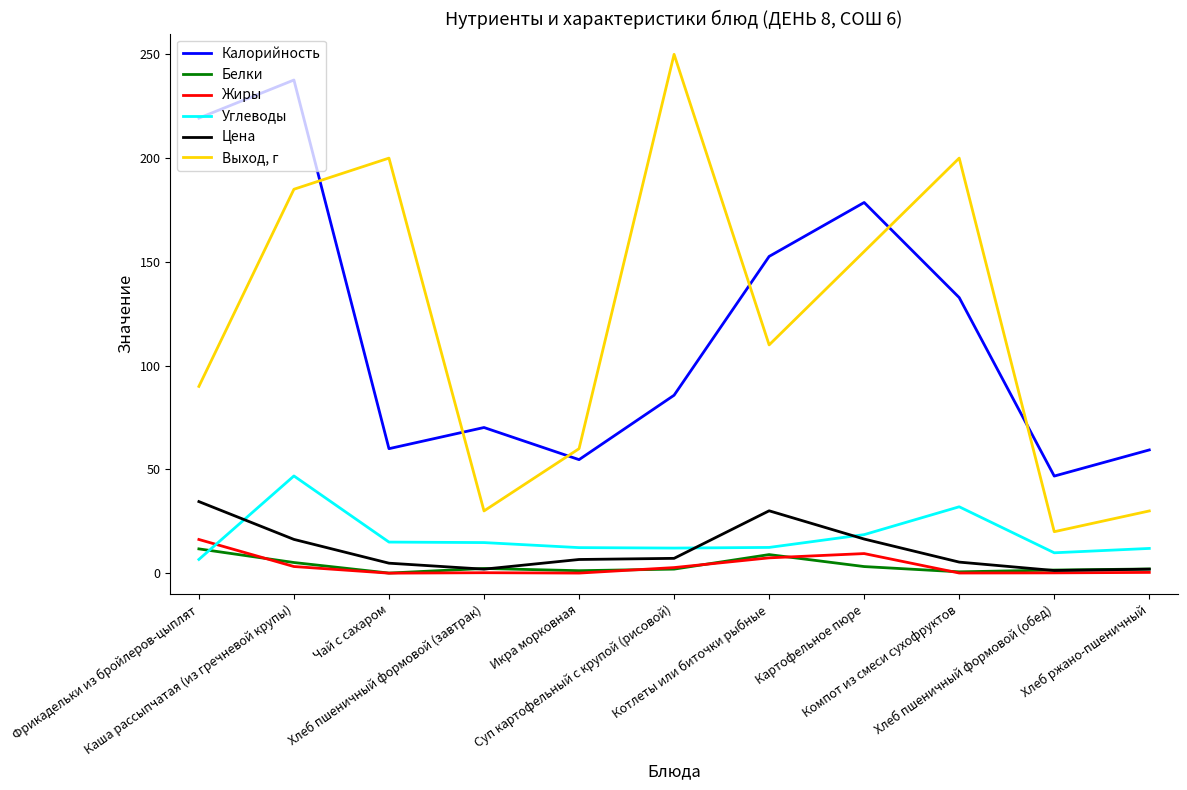

What is the maximum value shown in the chart?

250.0